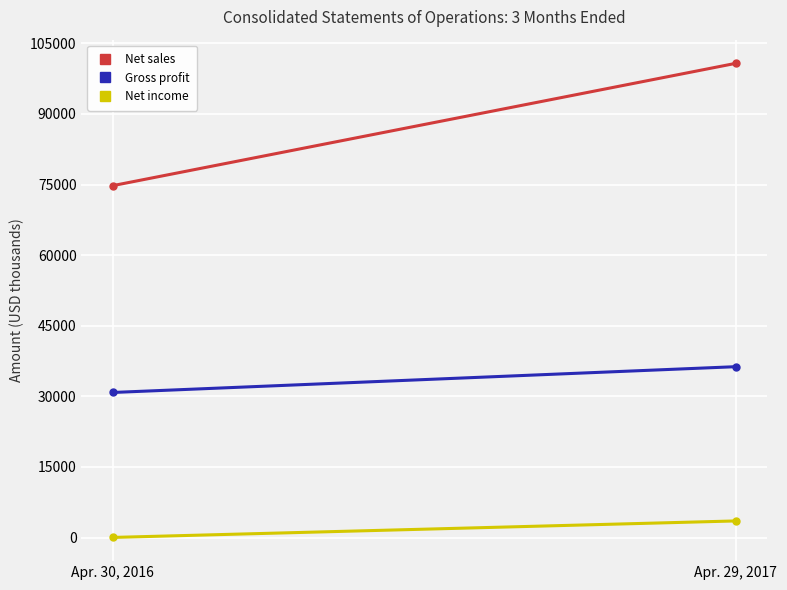

What are all the series names shown in the legend?

Net sales, Gross profit, Net income